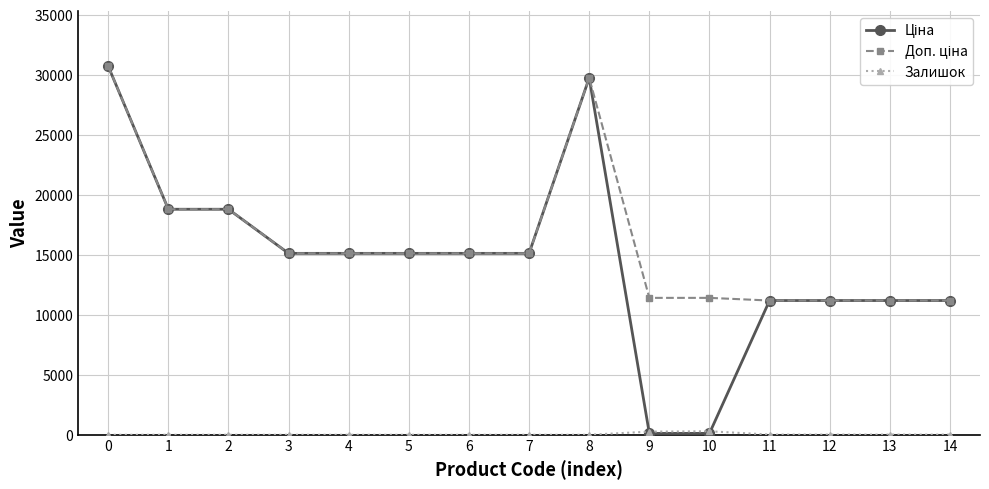

What is the spread (max minus min) of values at 7?

15120.0